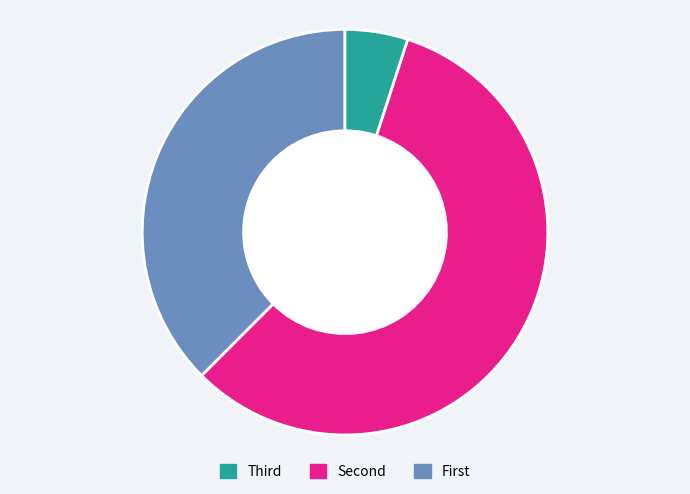

Does any single category account for the majority?

Yes